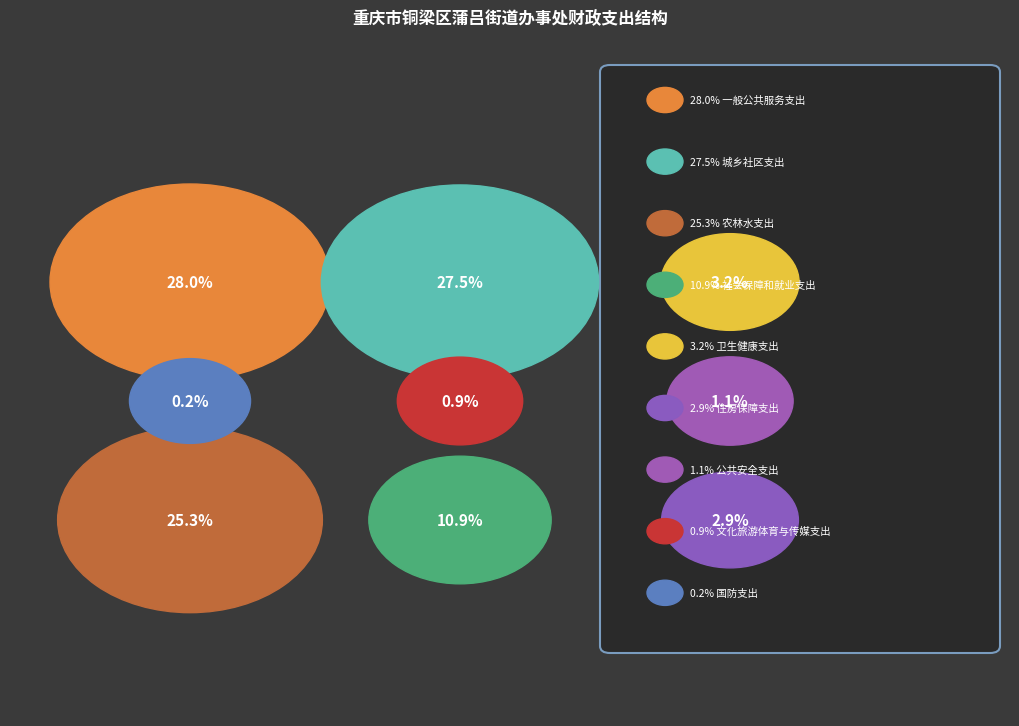

Rank the categories by value from highest to lowest.

一般公共服务支出, 城乡社区支出, 农林水支出, 社会保障和就业支出, 卫生健康支出, 住房保障支出, 公共安全支出, 文化旅游体育与传媒支出, 国防支出